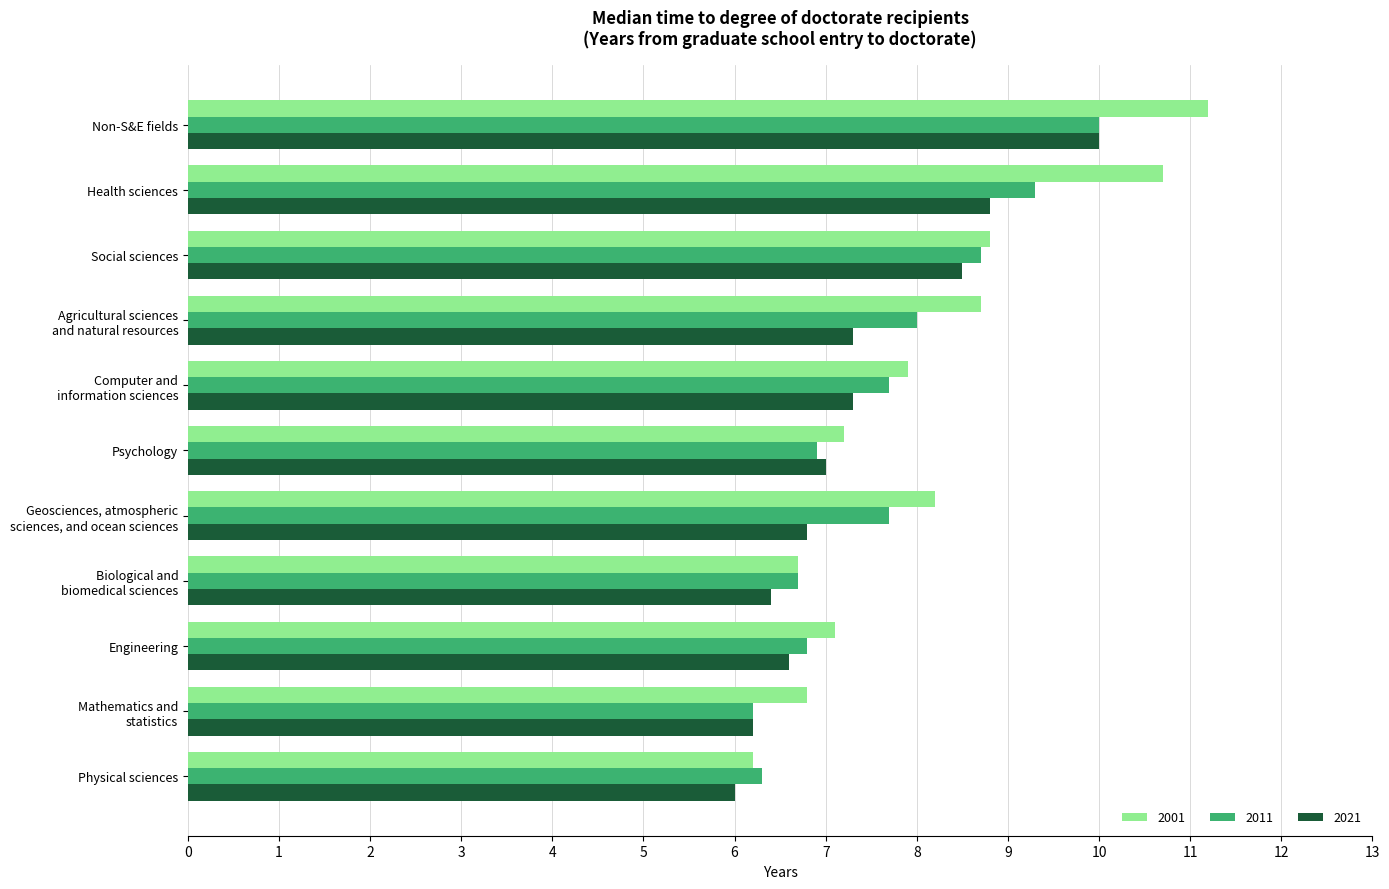

Read the 2011 value at Social sciences.

8.7